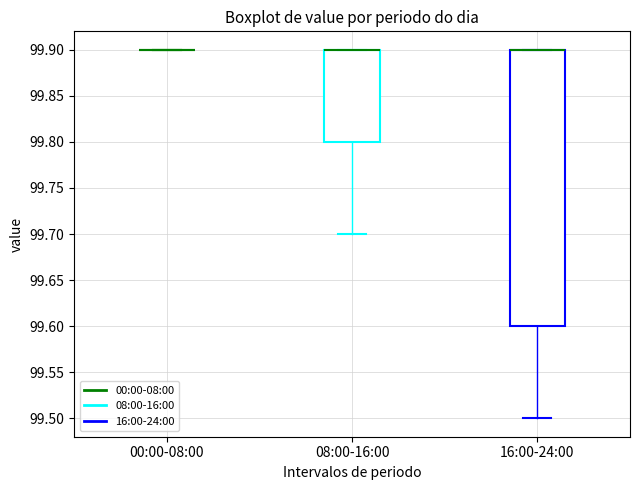

Comparing the boxes themselves (not the whiskers), which one is the tallest?

16:00-24:00